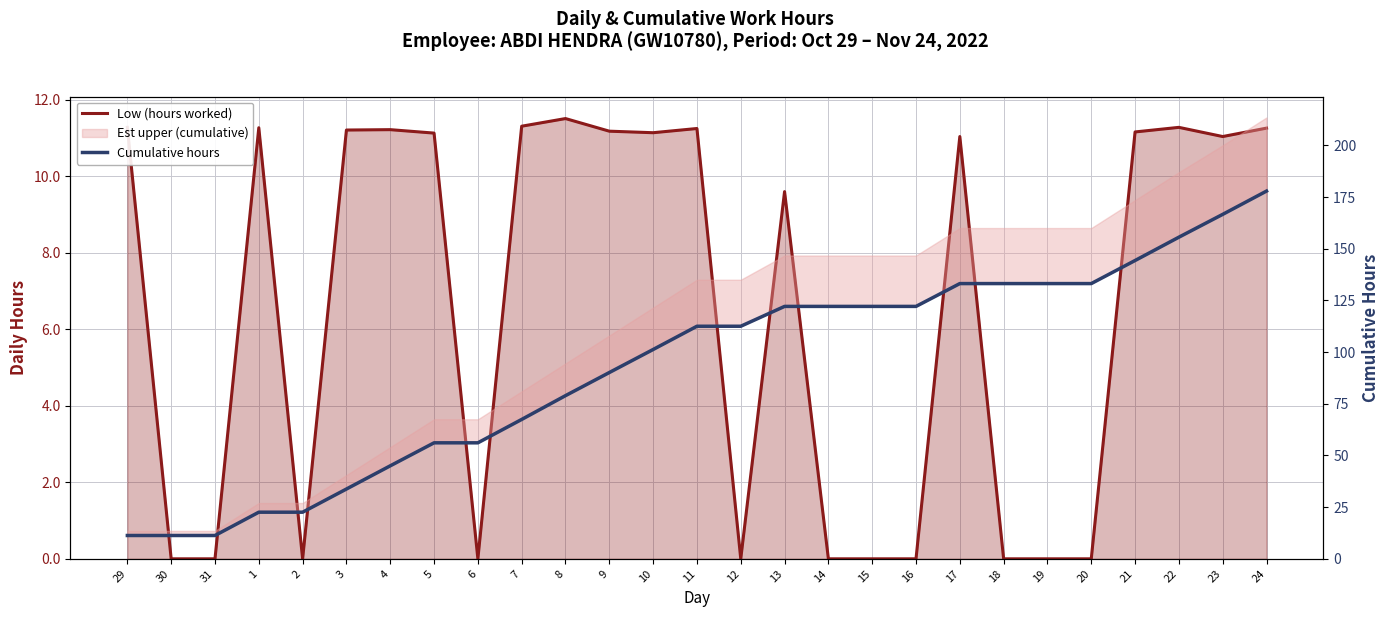

True or false: Low (hours worked) and Cumulative hours cross at least once.

False